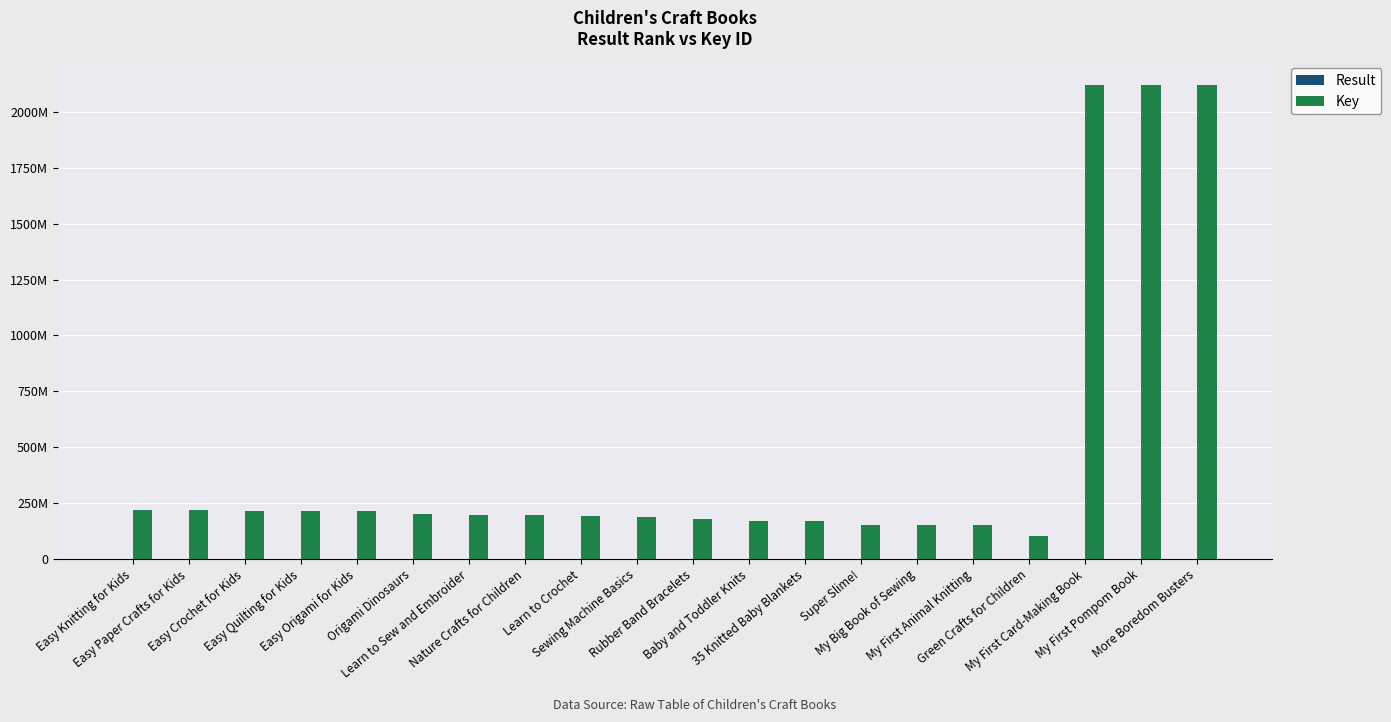

How many bars are there in total?

40